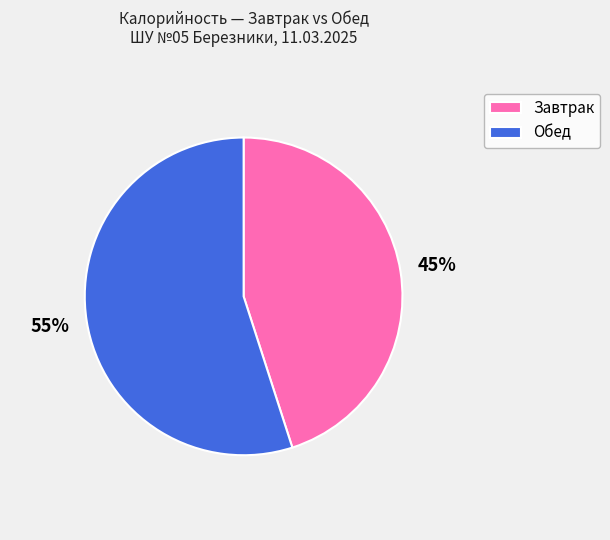

To the nearest percent, what is the difference between the largest and smallest slice percentages?

10%